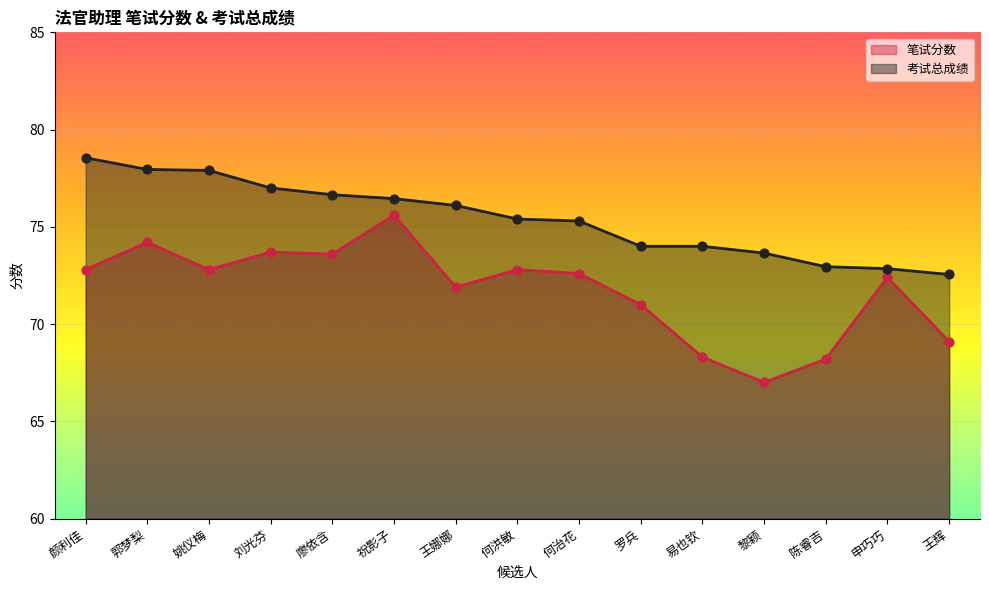

Which series contains the lowest Y value?

笔试分数